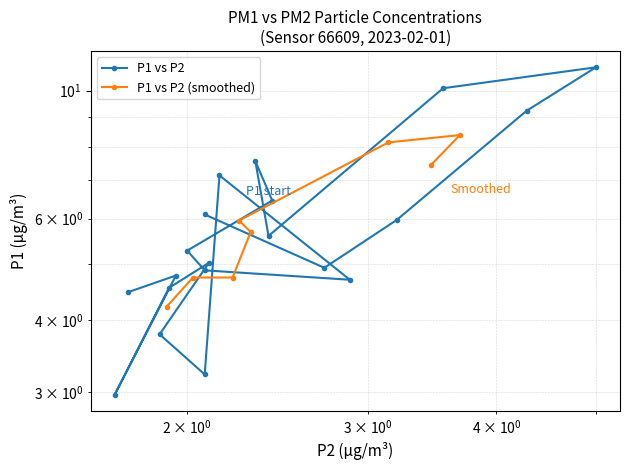

Count the number of categories in the chart.

20